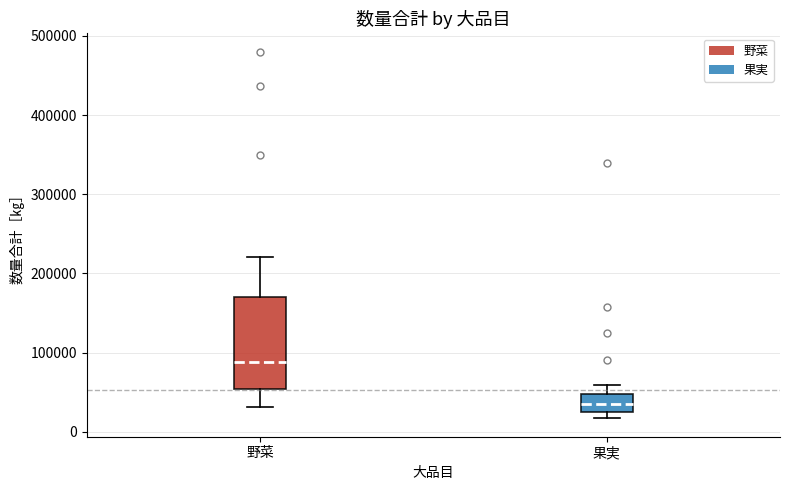

Reading left to right, transcribe this box plot: for each box, give where its median line is, the range the box spans, and where its two whiskers end, as read against the y-axis. The values are not printed on the chart, so give them approximately, as read against the axis.

野菜: median 90000, box 50000 to 170000, whiskers 30000 to 220000
果実: median 40000, box 30000 to 50000, whiskers 20000 to 60000